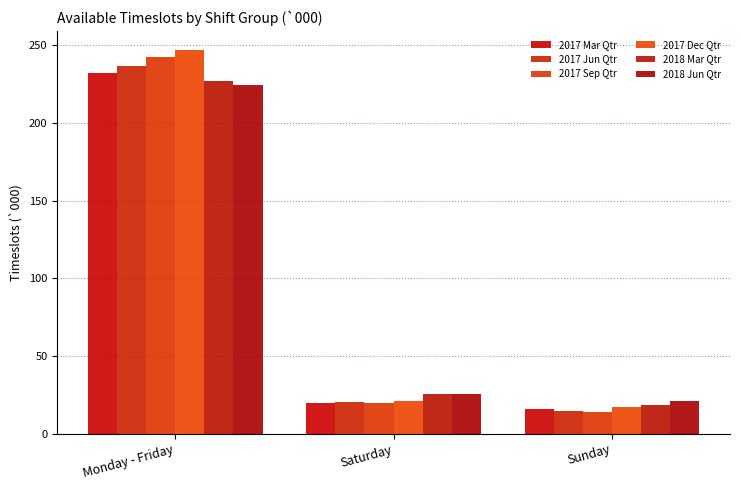

The 2017 Sep Qtr series shows 19.5 at Saturday. True or false?

True